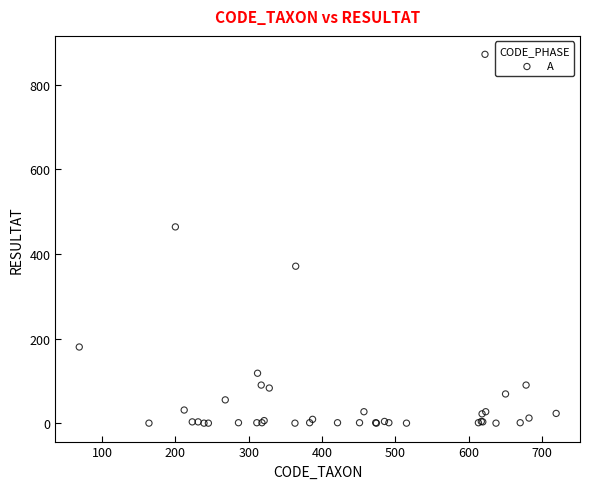

What Y value in the scatter plot is closest to 436?

464